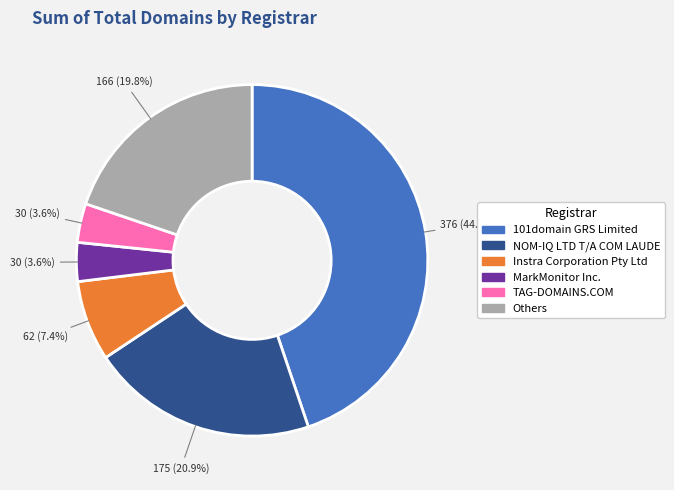

How much of the chart is everything except NOM-IQ LTD T/A COM LAUDE?

79.1%